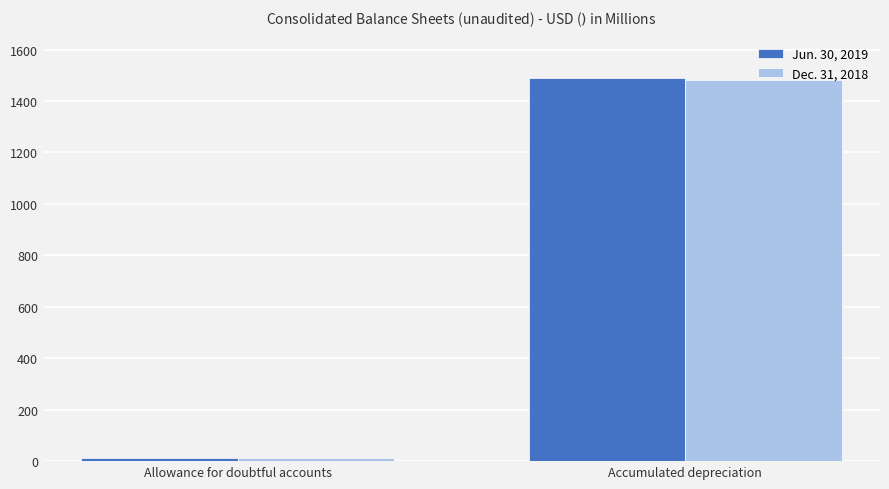

What is the sum of the Dec. 31, 2018 values at Accumulated depreciation and Allowance for doubtful accounts?

1494.4